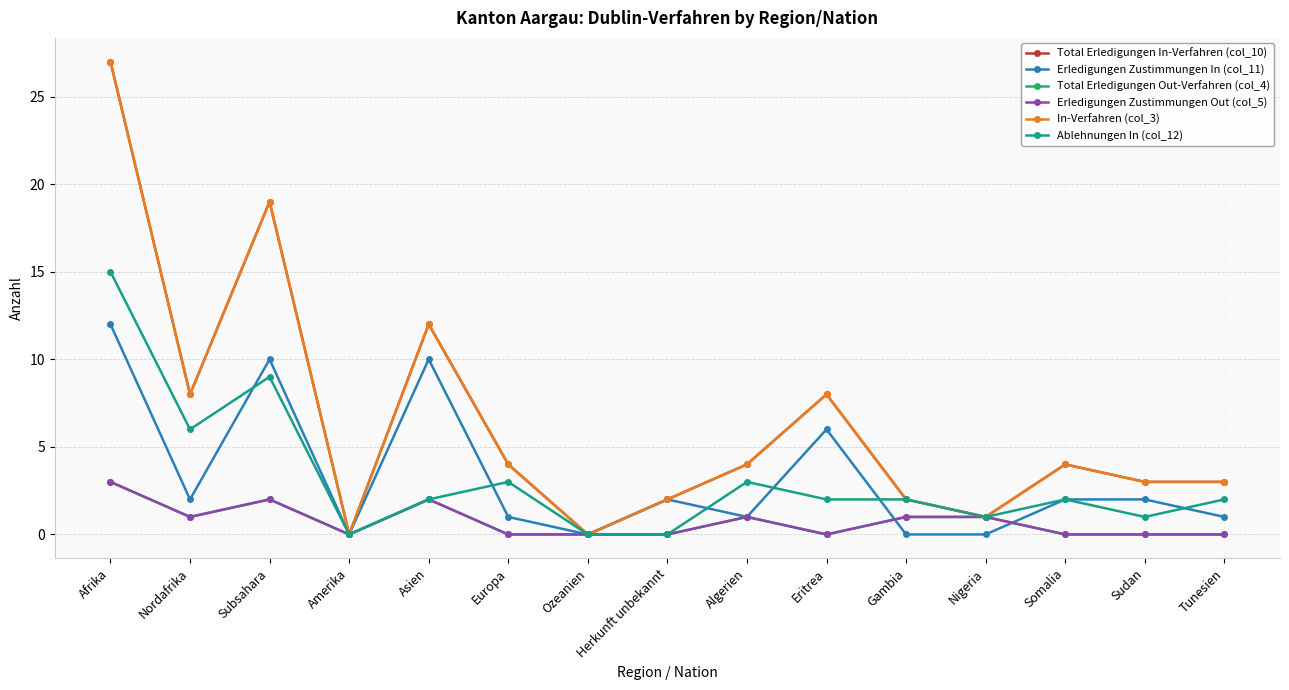

Is this an area chart (filled region under the line)?

No